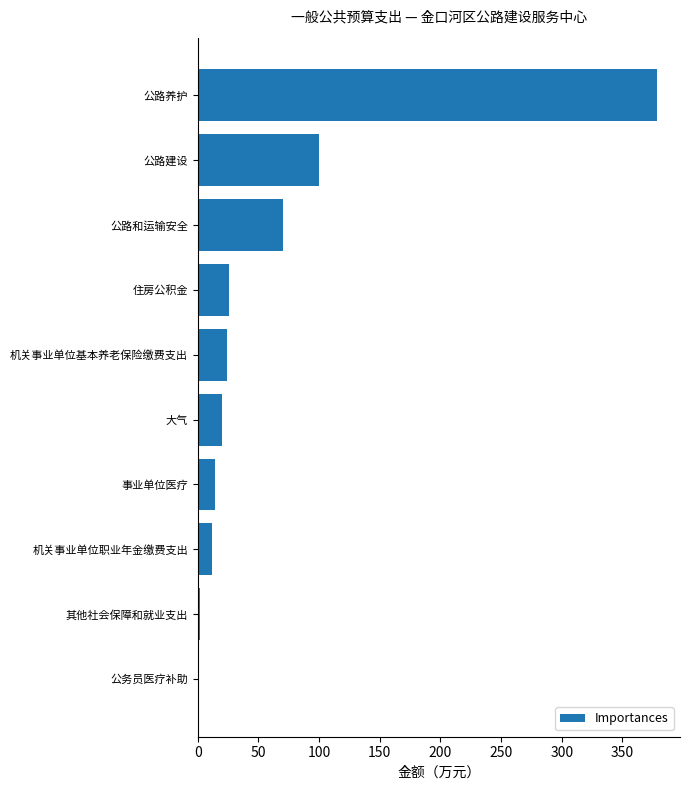

The value at 公路养护 is 378.6. True or false?

True